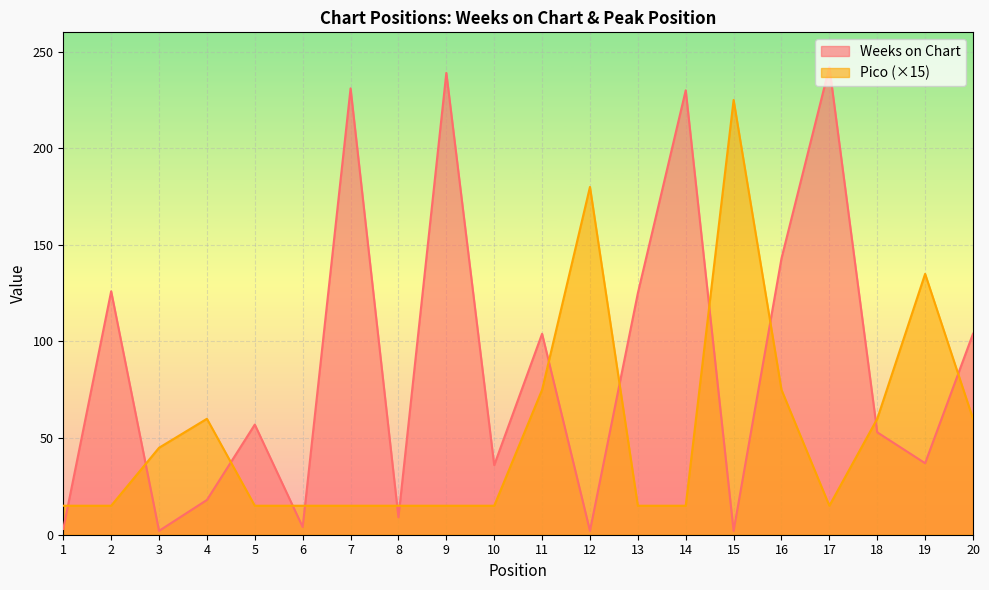

What is the difference between the maximum and minimum values in the Pico series?

210